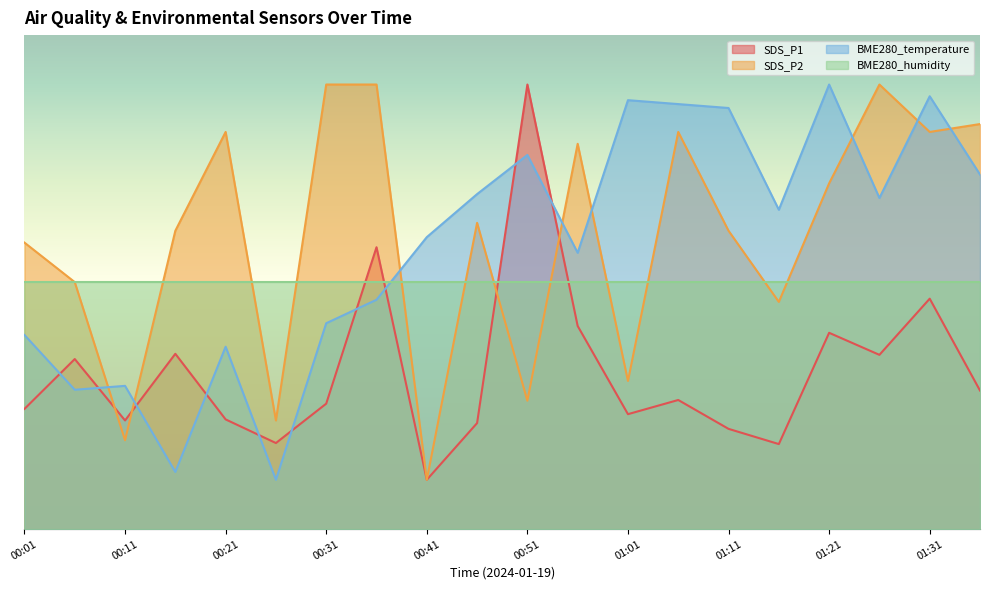

What are all the series names shown in the legend?

SDS_P1, SDS_P2, BME280_temperature, BME280_humidity